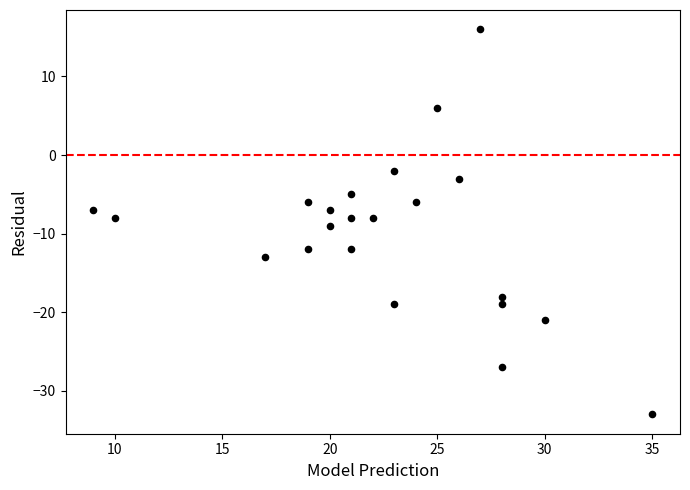

What is the range of Y values (max minus min)?

49